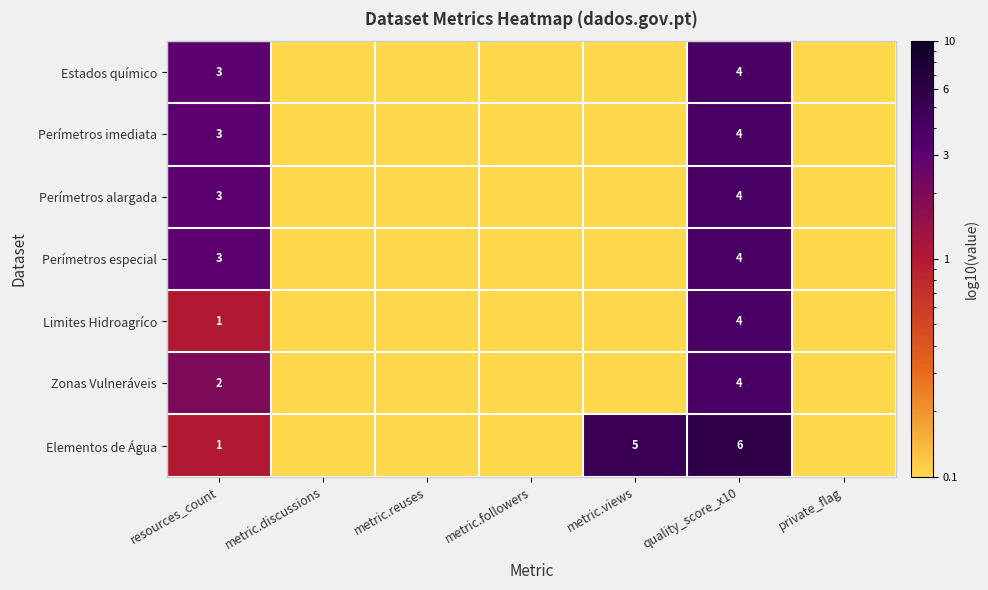

How many data points does each series have?

7